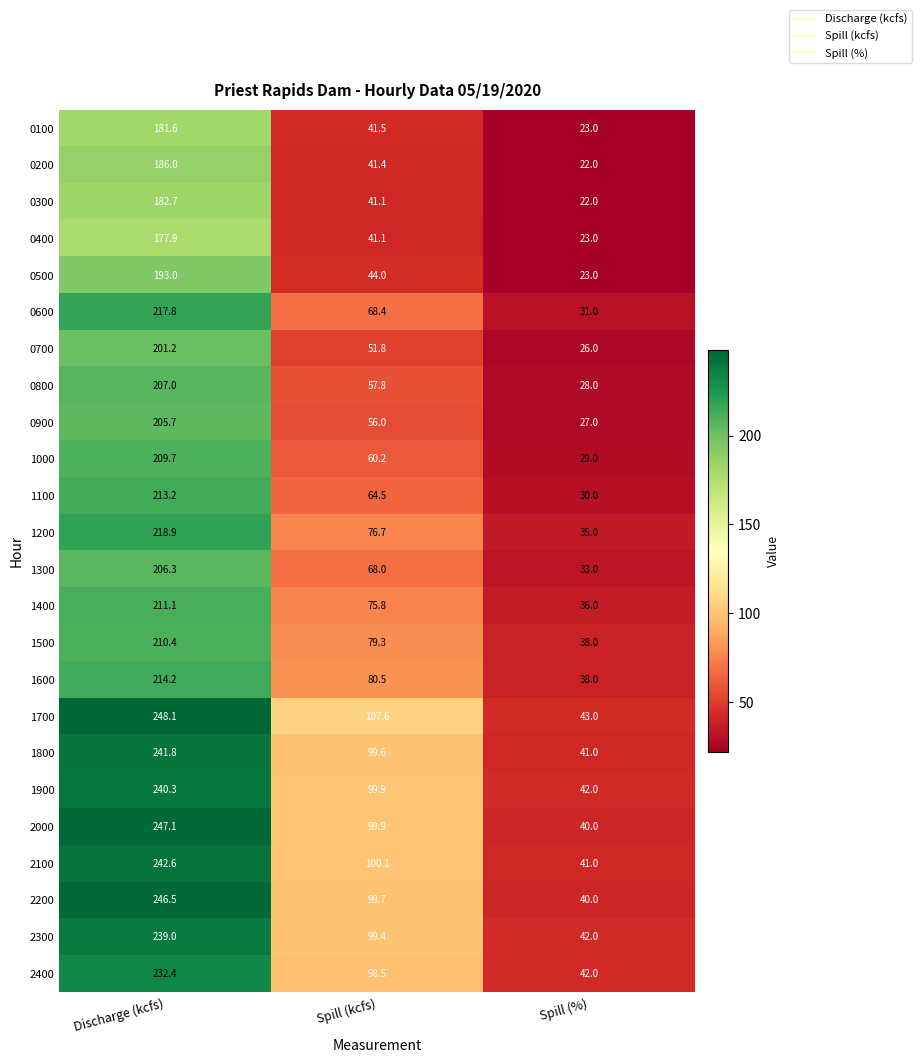

At which label is 0300 closest to 102?

Spill (kcfs)